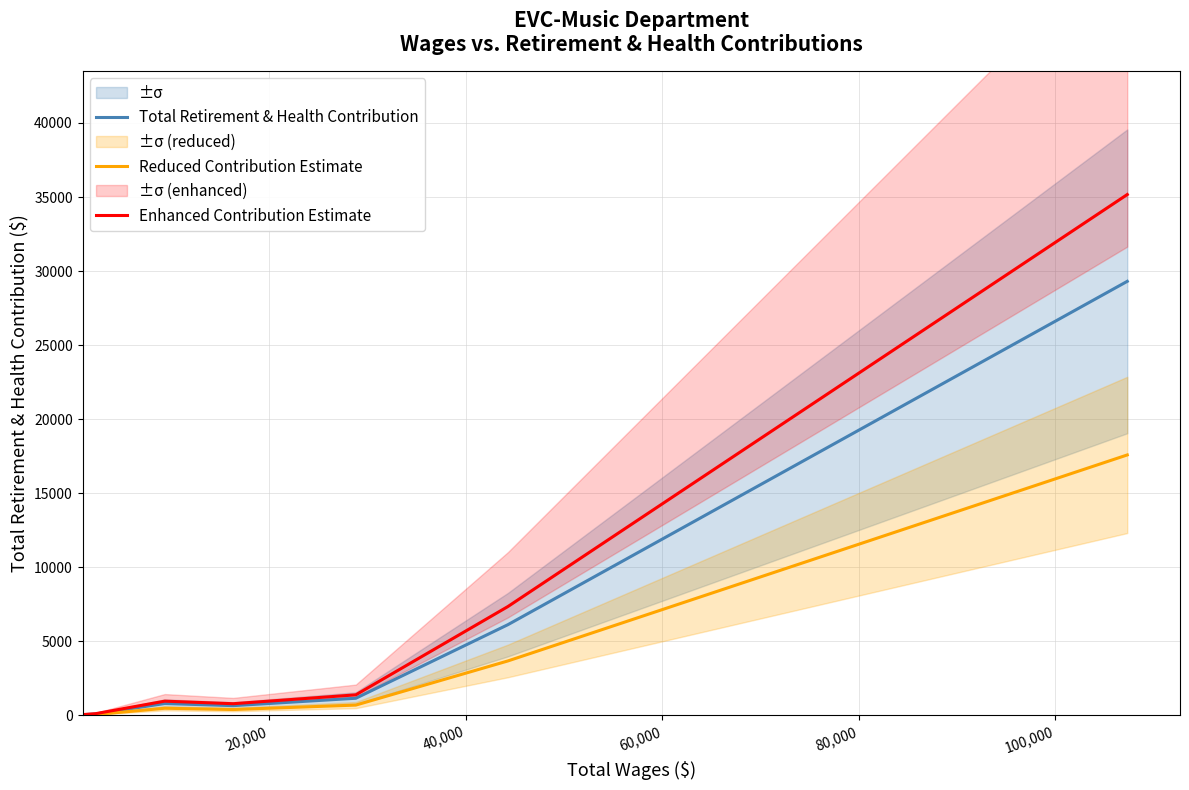

What is the maximum value for Total Retirement & Health Contribution?

29306.0